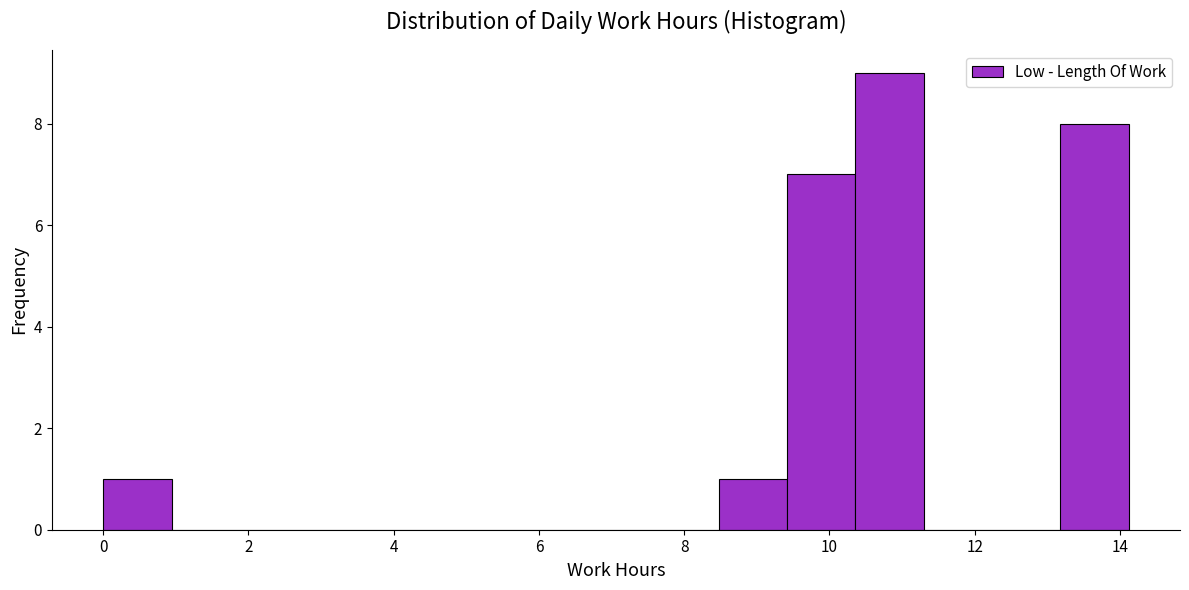

Which range on the x-axis has the tallest bar?

10.4 to 11.2